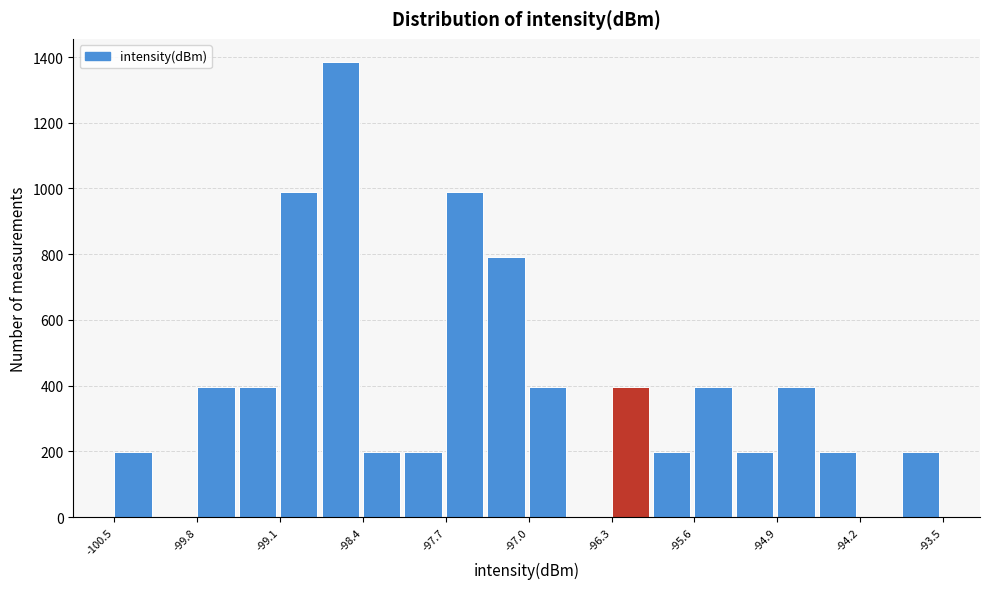

Read against the x-axis, roughly where is the centre of the tallest bar?

-98.6